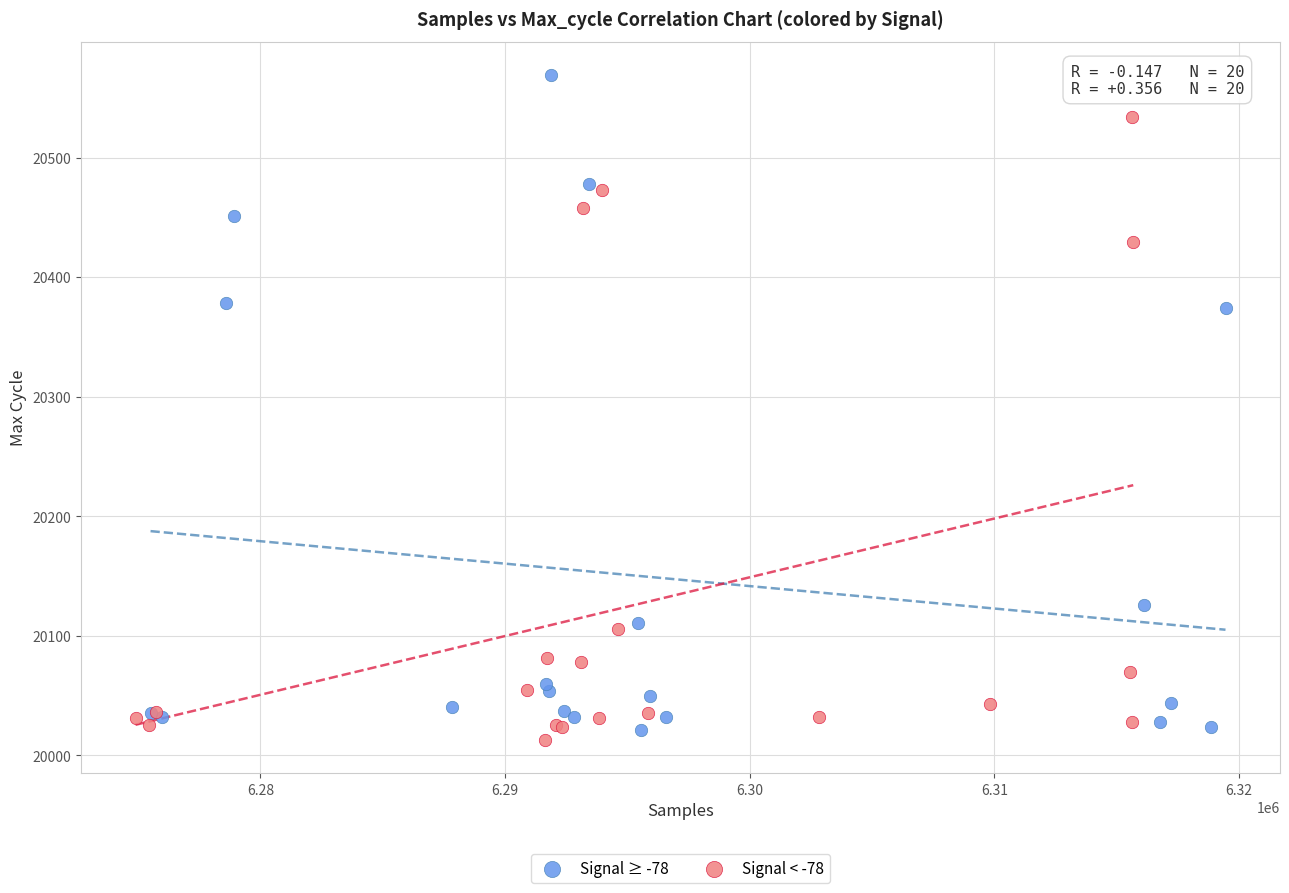

Which series reaches the maximum Y coordinate?

Signal ≥ -78